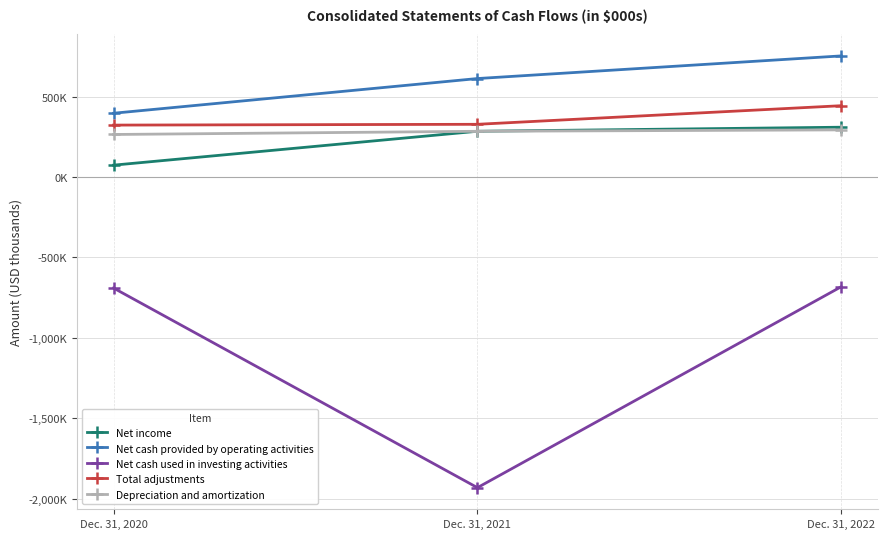

List the labels in order of Net income value, largest first.

Dec. 31, 2022, Dec. 31, 2021, Dec. 31, 2020